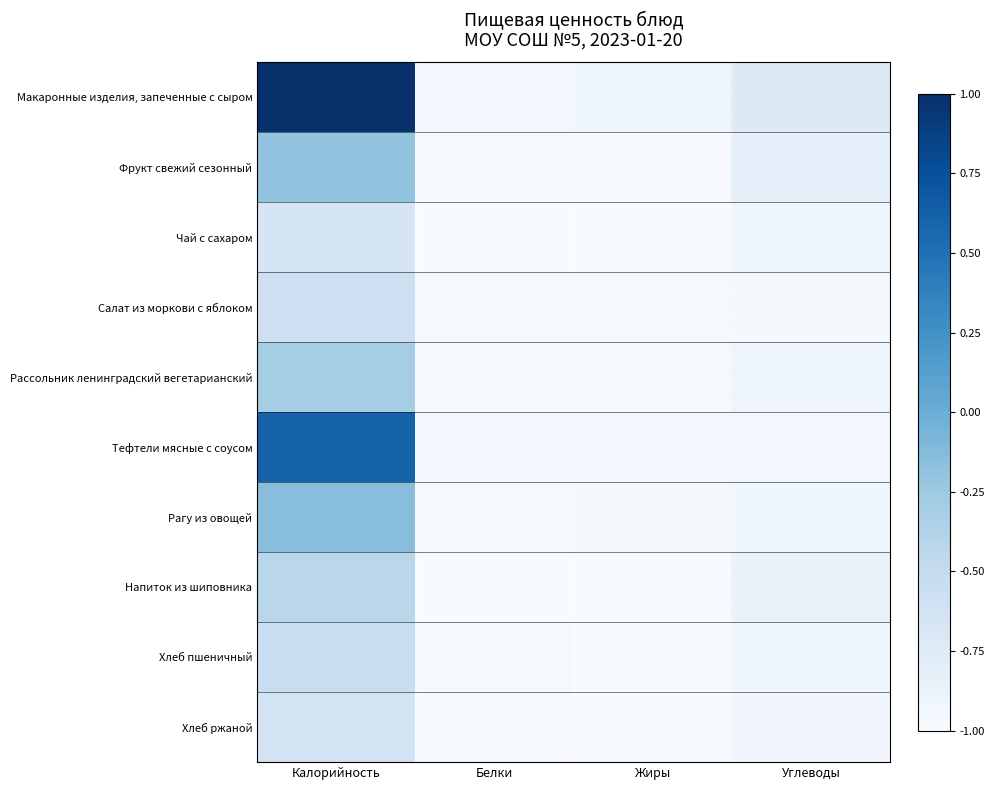

At which category is the sum across all series the highest?

Калорийность